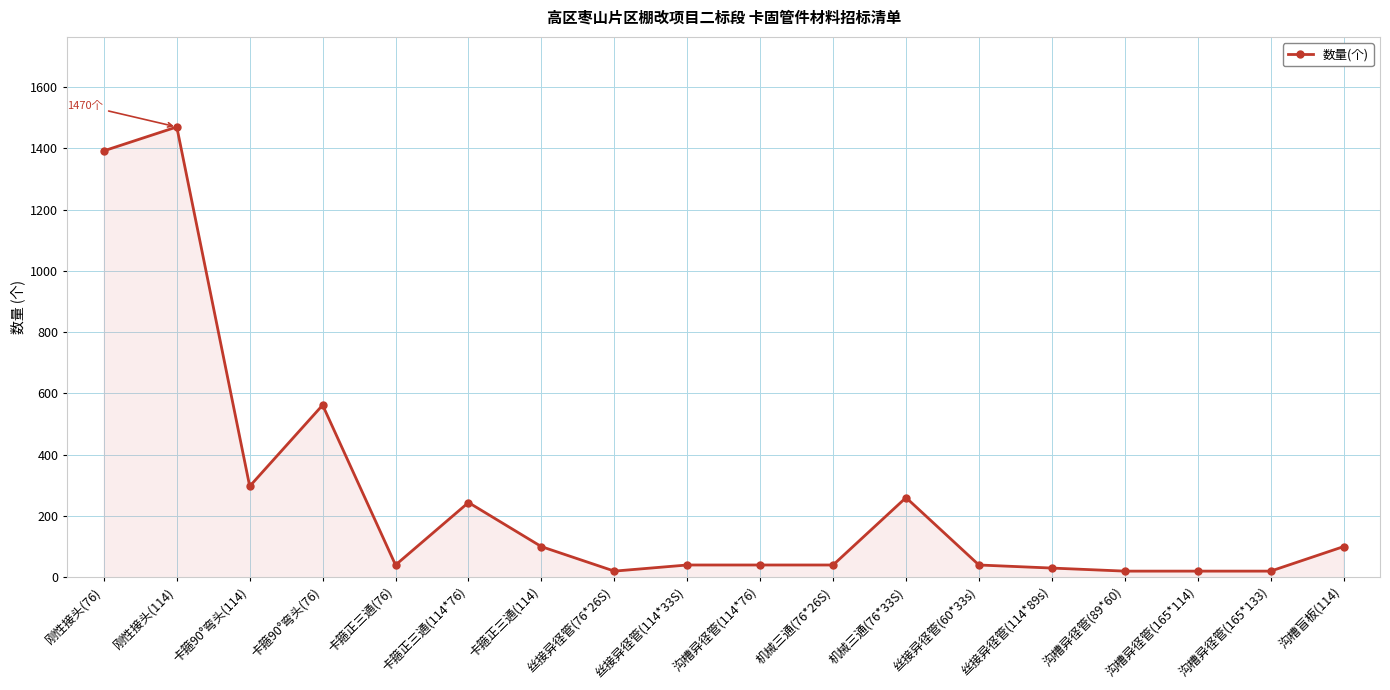

Reading left to right, extract all data points from this chart.

刚性接头(76)=1392	刚性接头(114)=1470	卡箍90°弯头(114)=297	卡箍90°弯头(76)=562	卡箍正三通(76)=40	卡箍正三通(114*76)=244	卡箍正三通(114)=100	丝接异径管(76*26S)=20	丝接异径管(114*33S)=40	沟槽异径管(114*76)=40	机械三通(76*26S)=40	机械三通(76*33S)=260	丝接异径管(60*33s)=40	丝接异径管(114*89s)=30	沟槽异径管(89*60)=20	沟槽异径管(165*114)=20	沟槽异径管(165*133)=20	沟槽盲板(114)=100